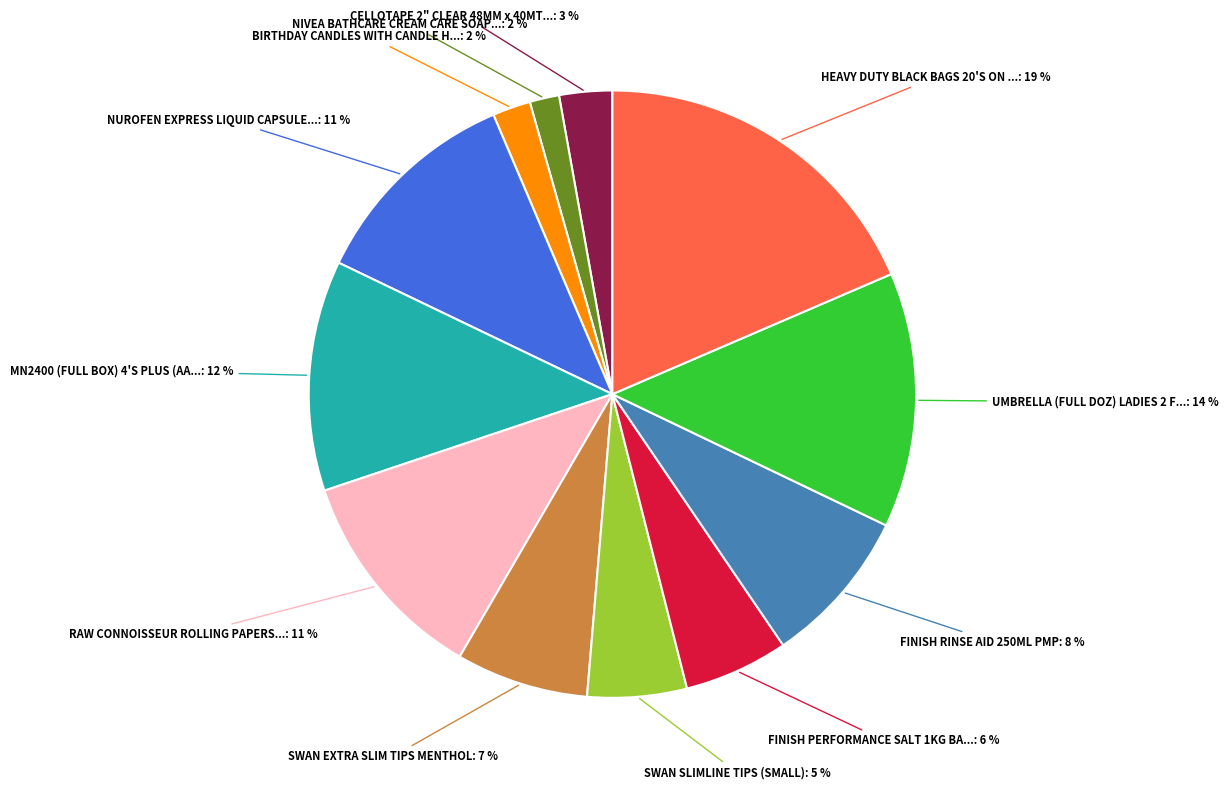

Is there any slice that represents more than half of the pie?

No